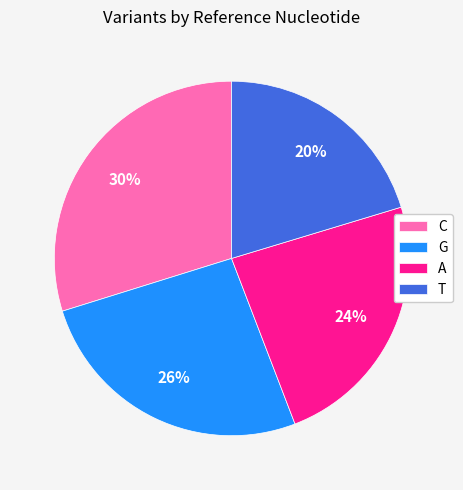

To the nearest percent, what is the combined percentage of T and G?

46%